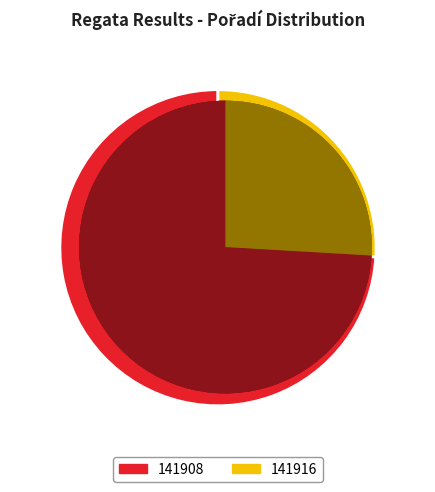

To the nearest percent, what is the difference between the 141916 and 141908 slice percentages?

48%